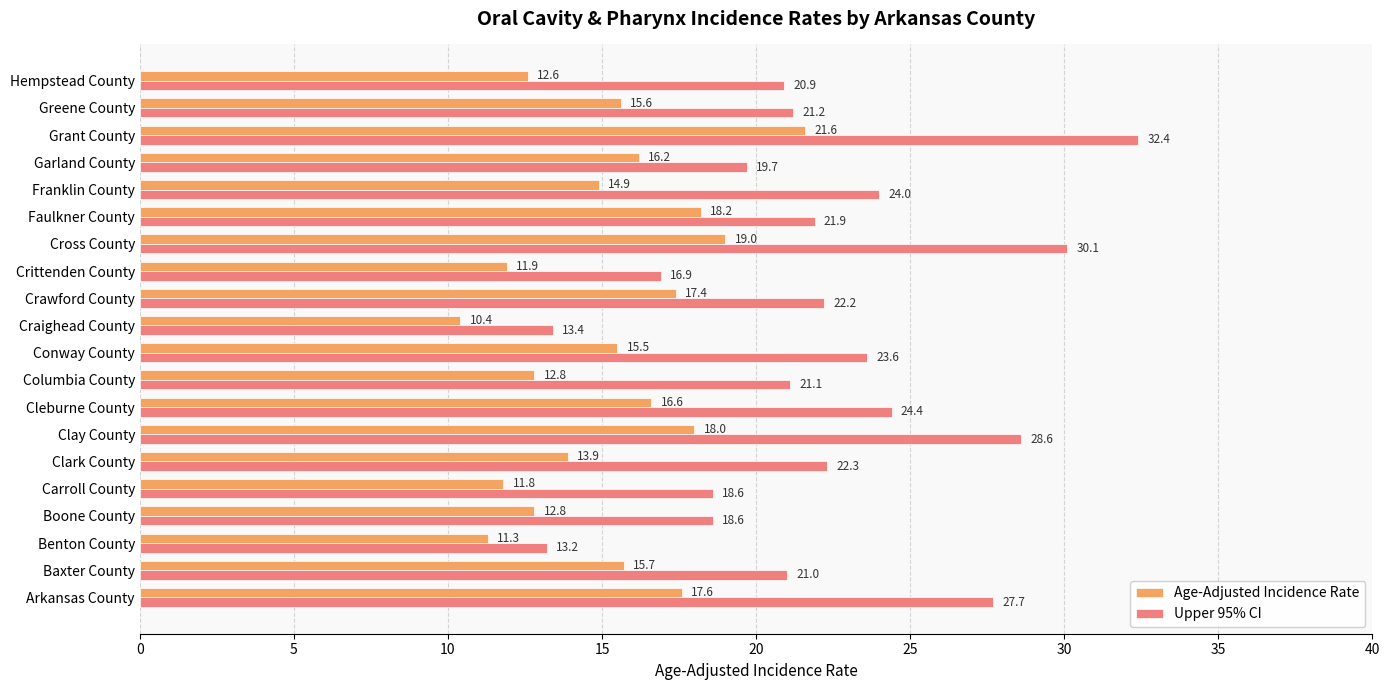

Between Crittenden County and Franklin County, which series saw the biggest shift?

Upper 95% CI